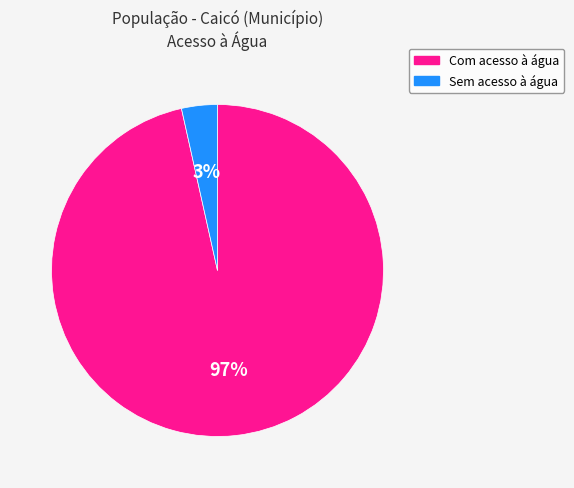

The Sem acesso à água slice represents 3% of the pie. True or false?

True